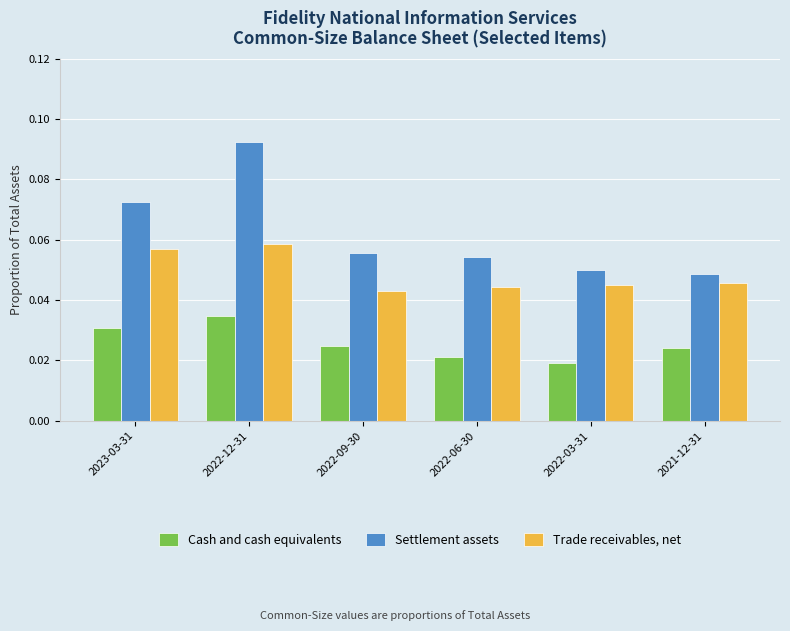

At which category is the sum across all series the highest?

2022-12-31